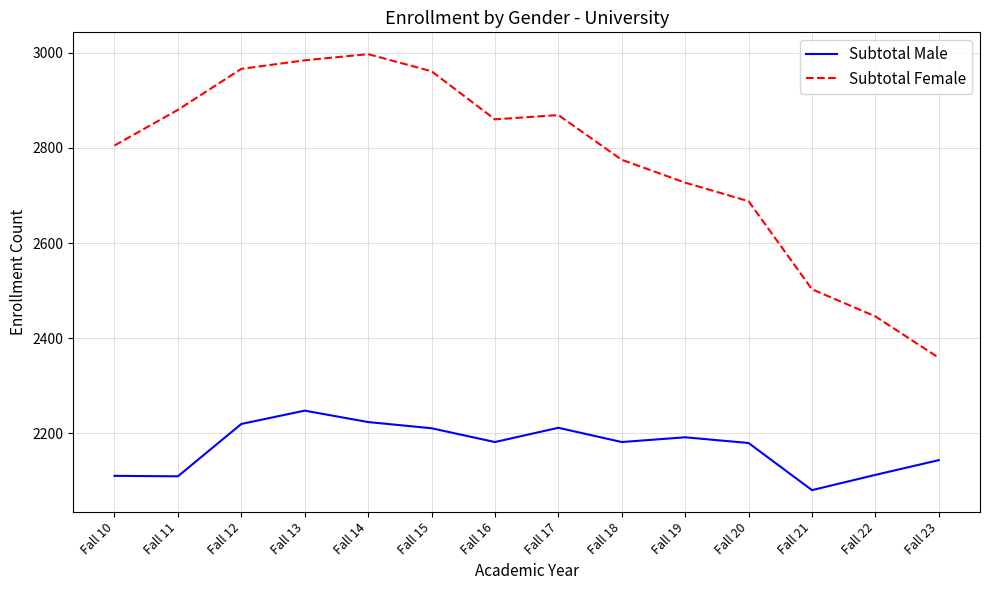

How many series are shown in this chart?

2